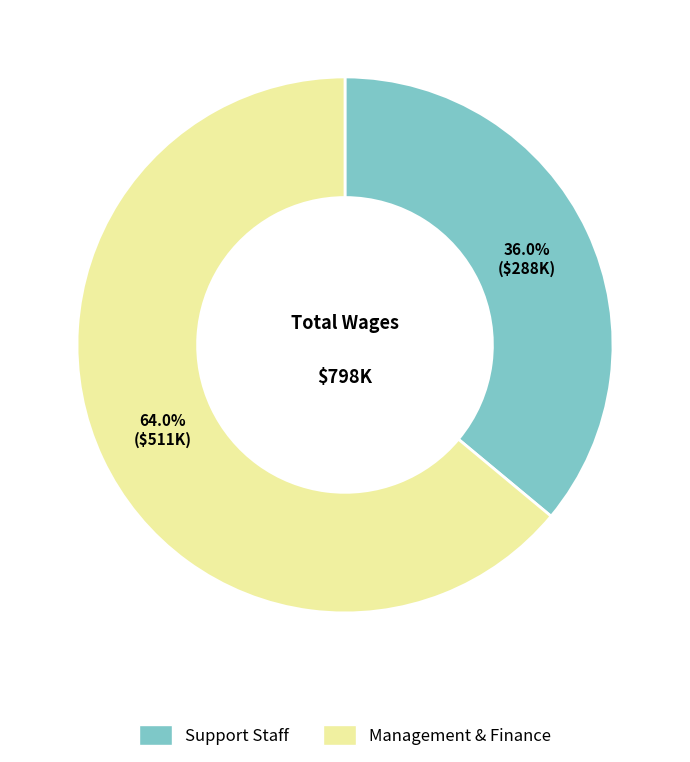

How many slices are in this pie chart?

2